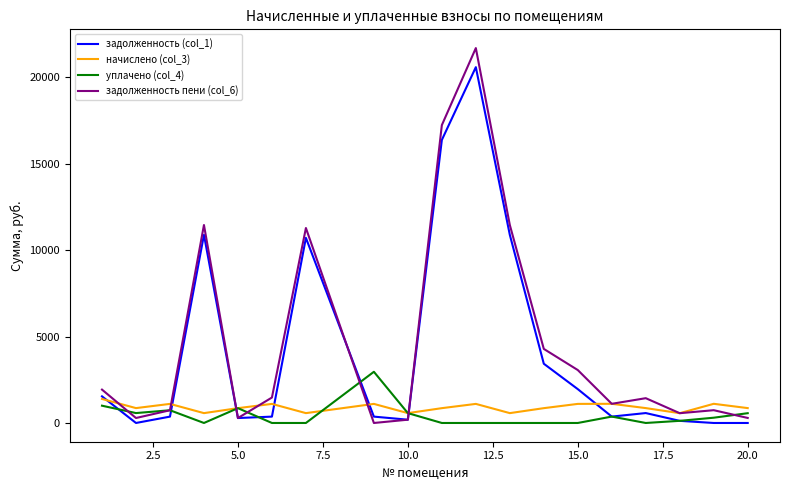

Which series has the largest total across all categories?

задолженность пени (col_6)